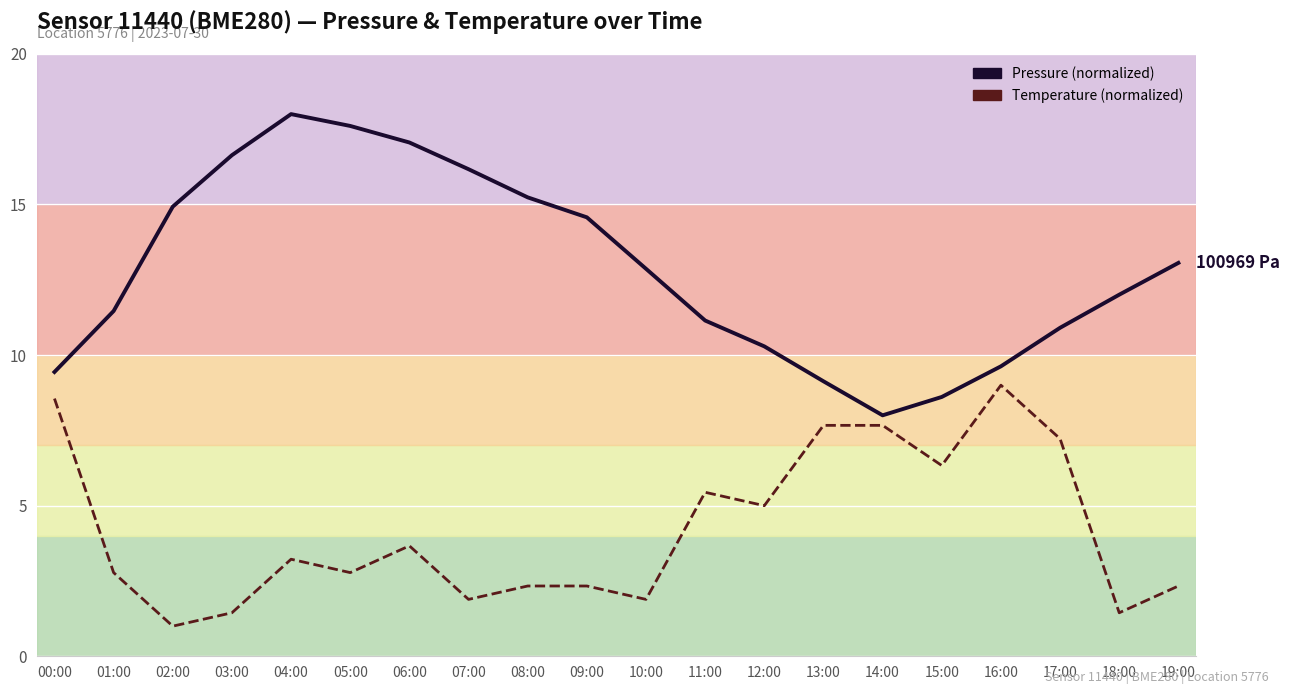

What value does the Pressure (normalized) series have at 01:00?

11.5